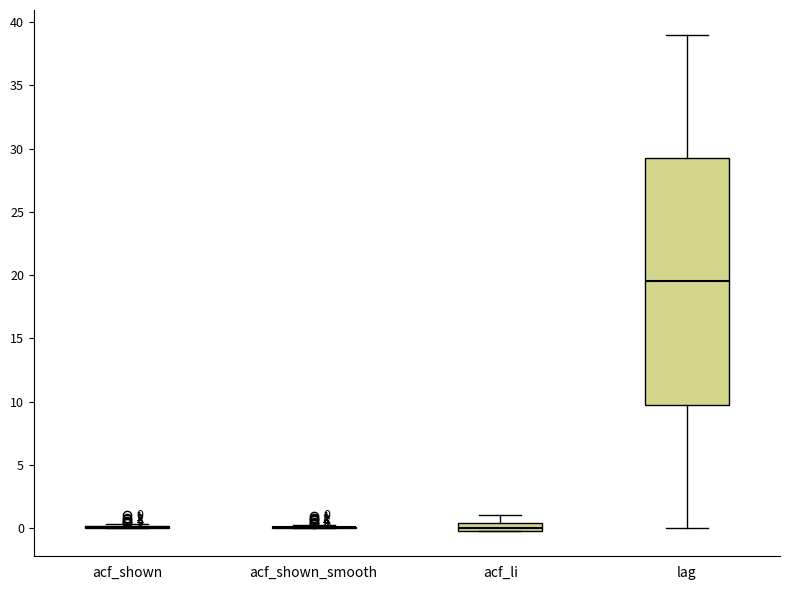

Comparing the boxes themselves (not the whiskers), which one is the tallest?

lag